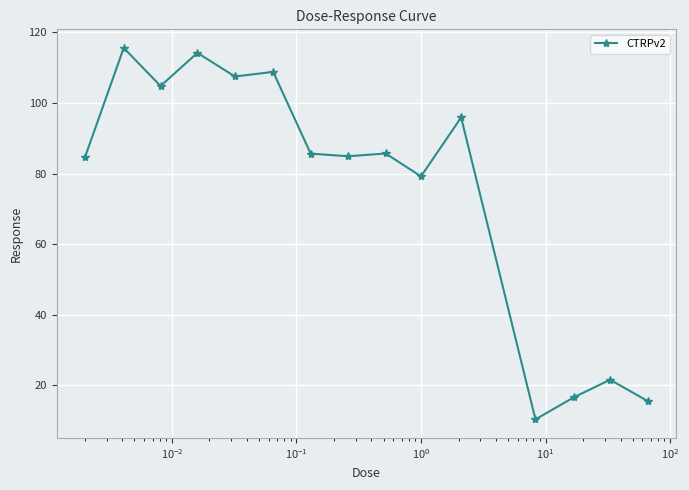

What is the sum of all values?

1130.9